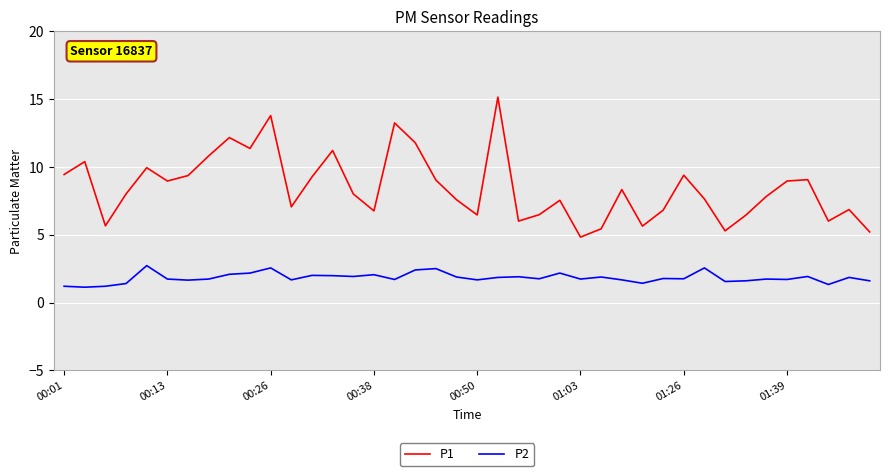

Does the chart have visible grid lines?

Yes